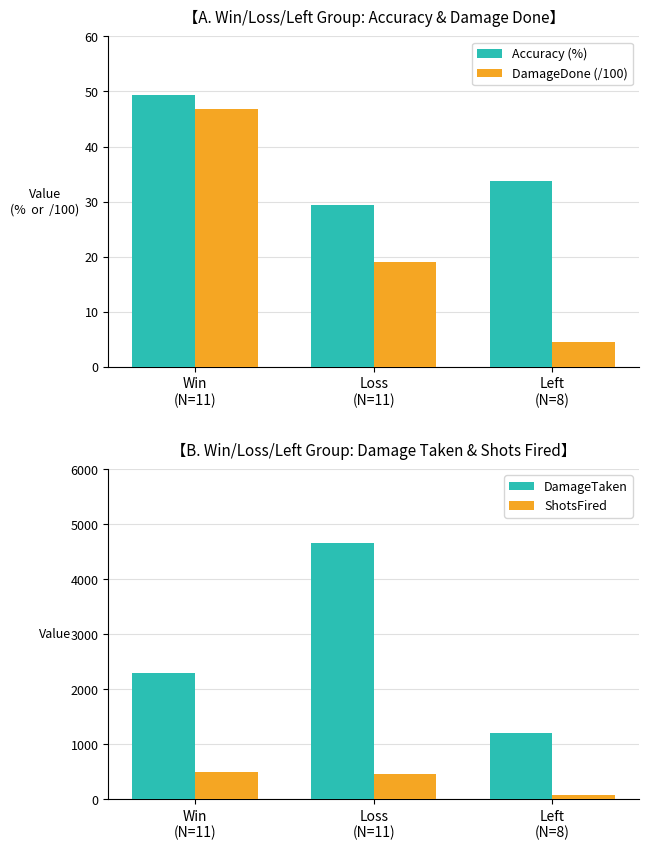

Which has a higher value, Left
(N=8) or Win
(N=11)?

Win
(N=11)